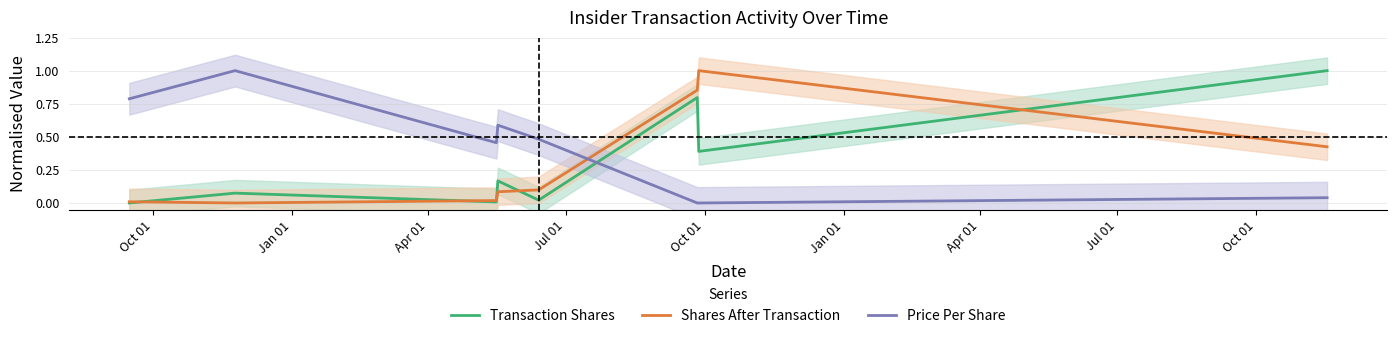

What is the maximum value for Price Per Share?

1.0